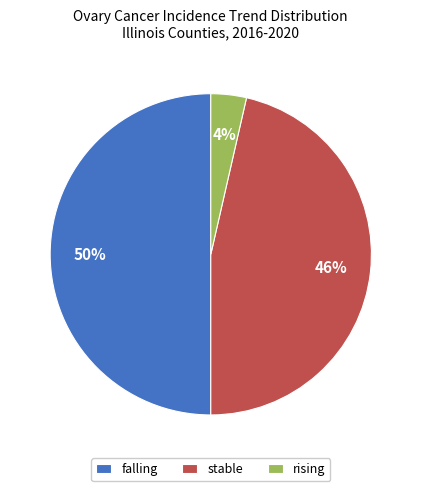

How many slices are in this pie chart?

3